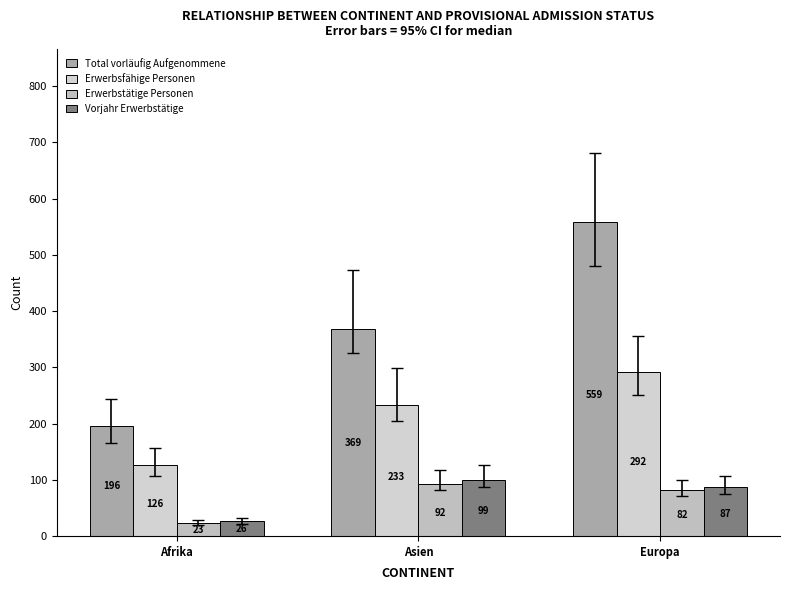

At which category is the sum across all series the highest?

Europa